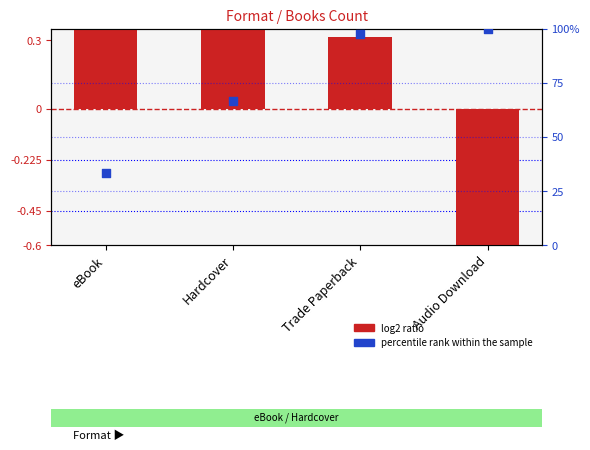

Which series has the widest spread of Y values?

percentile rank within the sample